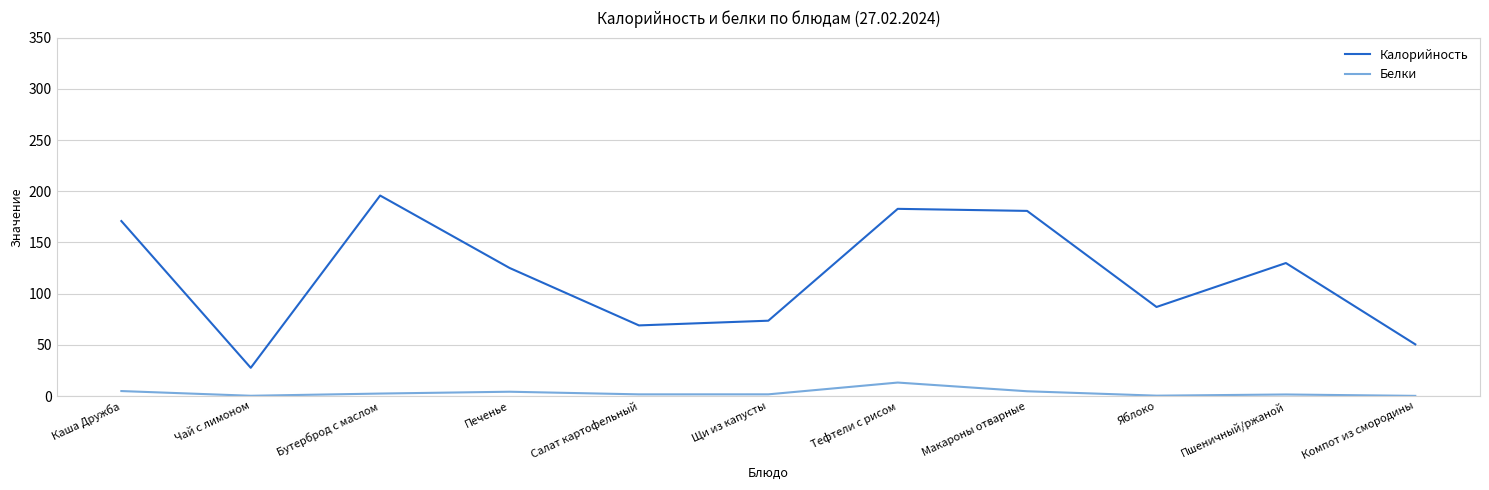

Read the Калорийность value at Компот из смородины.

50.5